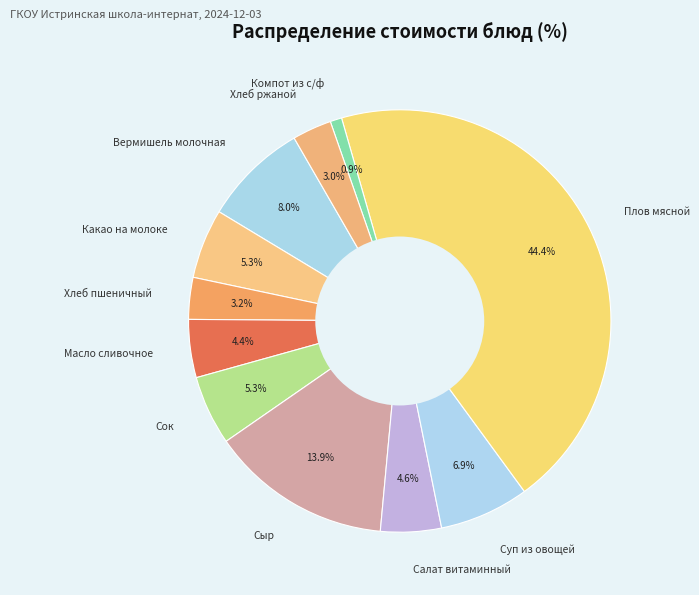

Is it true that Плов мясной is 38% of the pie?

False